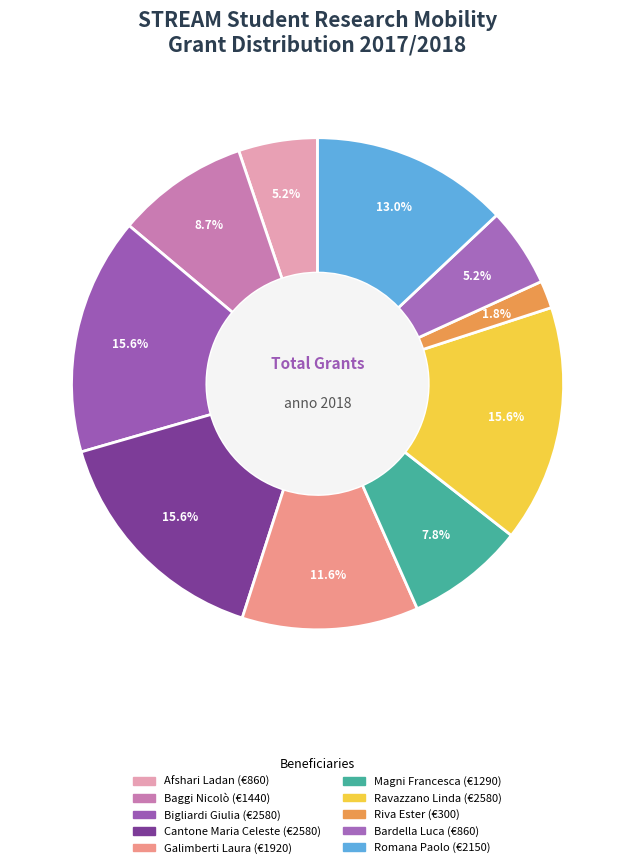

How much of the chart is everything except Bardella Luca?

94.8%